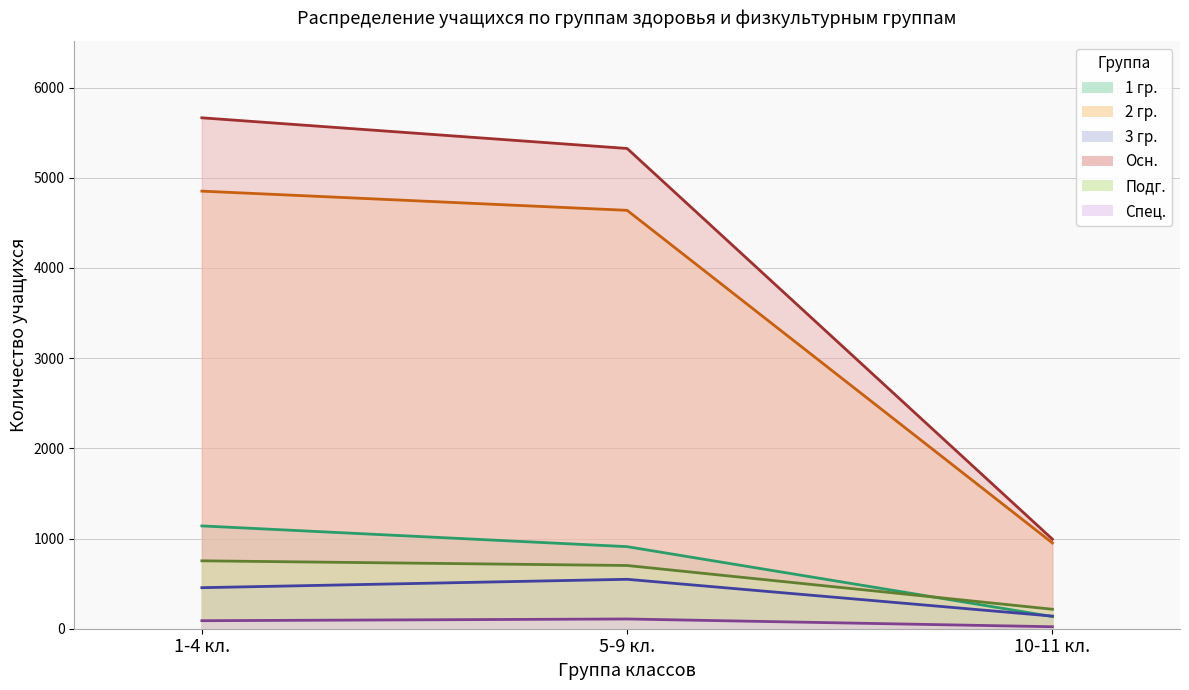

The Подг. series shows 365 at 5-9 кл.. True or false?

False